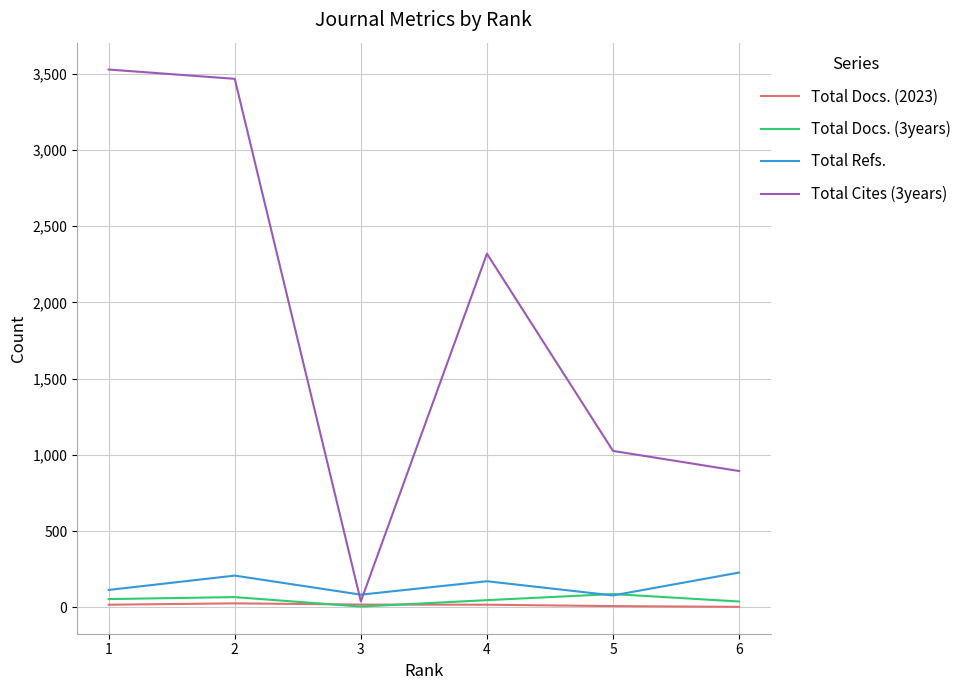

What value does the Total Docs. (3years) series have at 5, to the nearest 10?

90